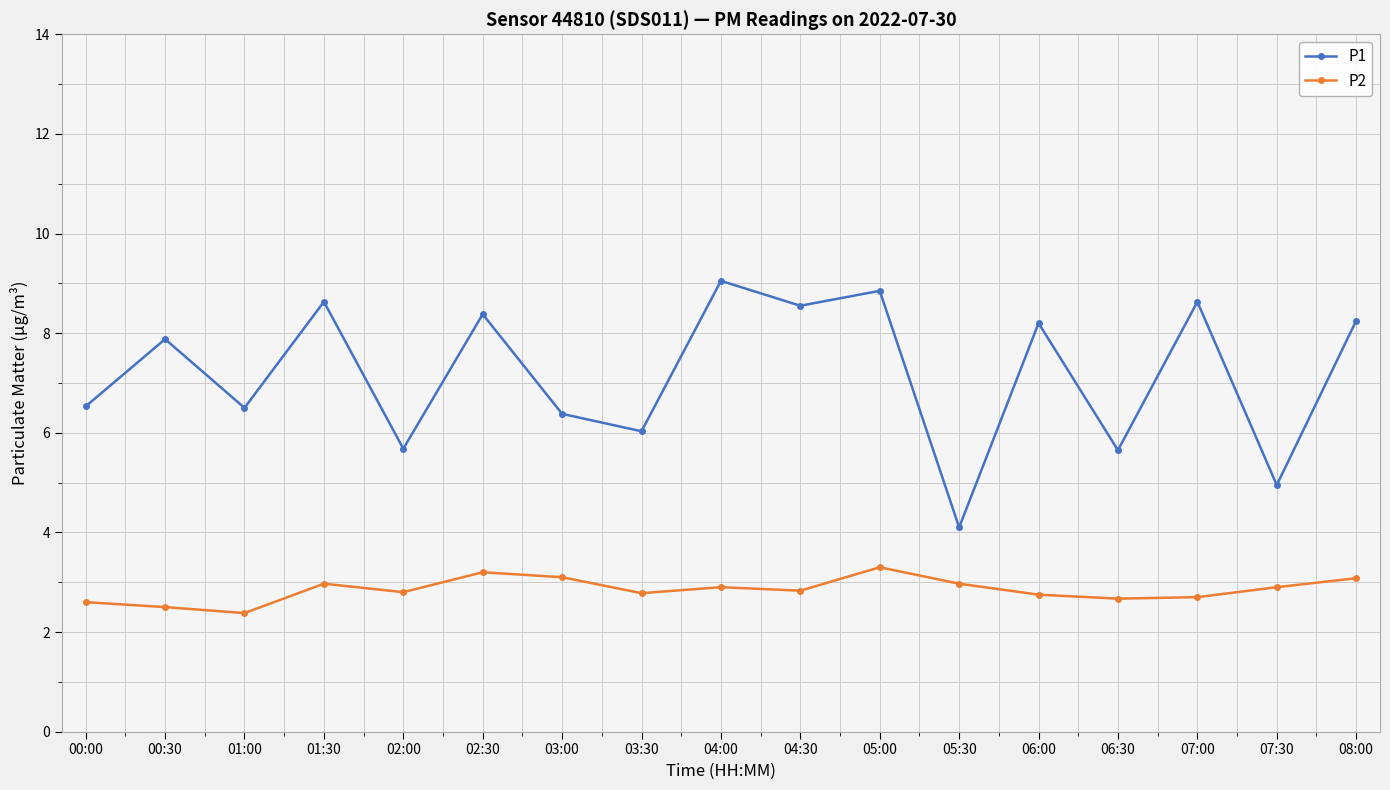

True or false: P1 and P2 cross at least once.

False